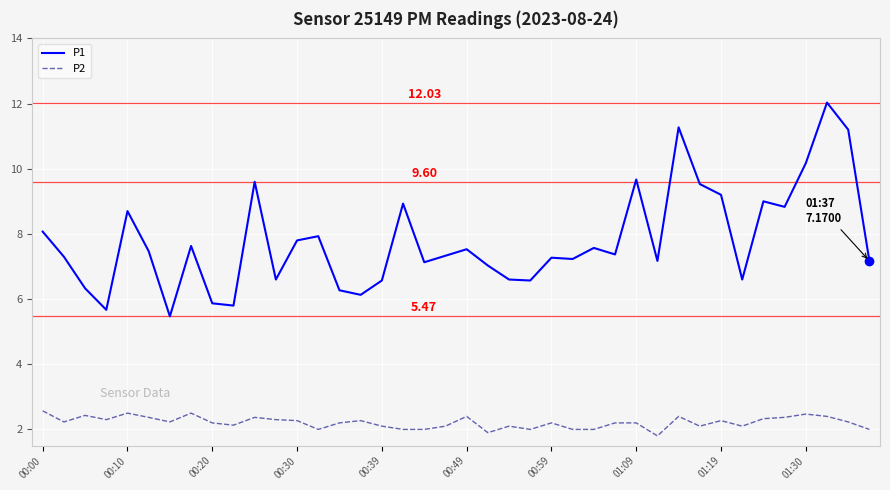

True or false: P2 has more than 0 interior local peaks.

True